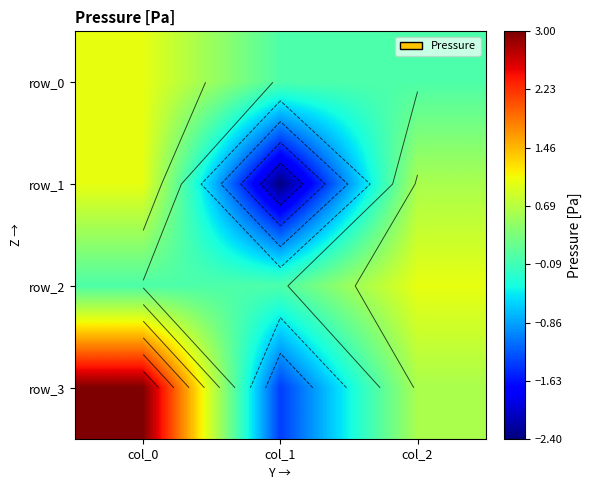

What is the smallest value displayed?

-2.4